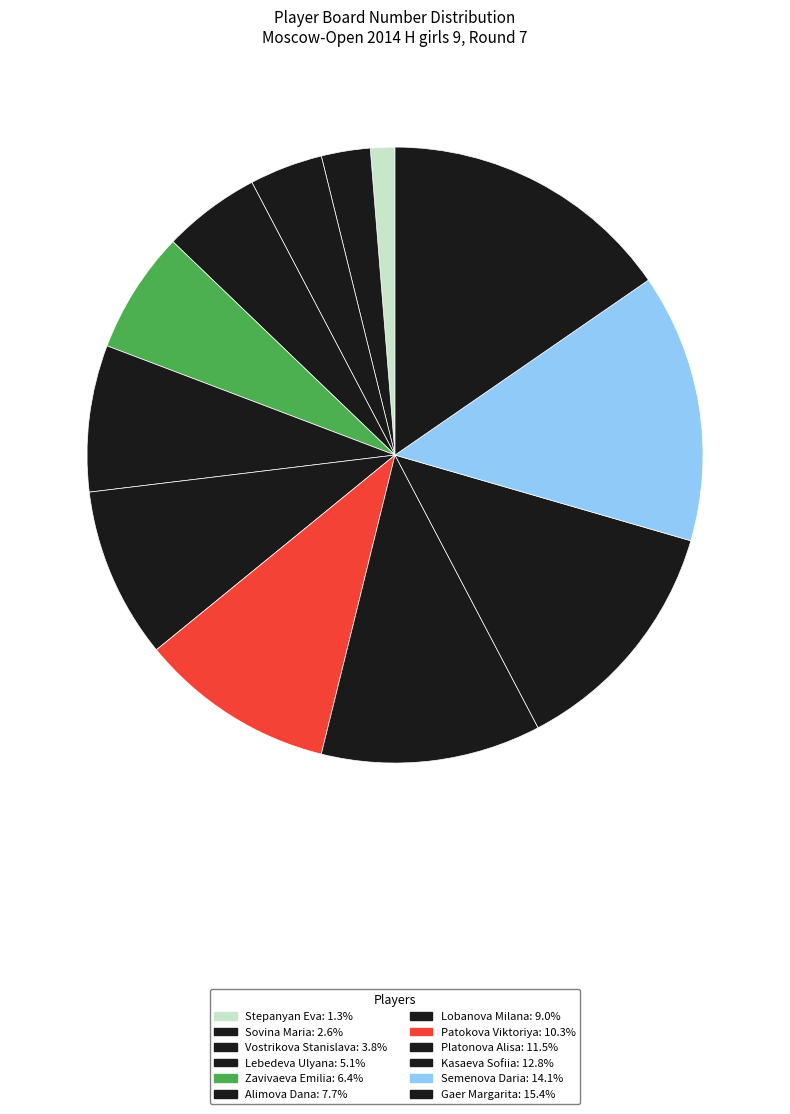

How many slices are in this pie chart?

12